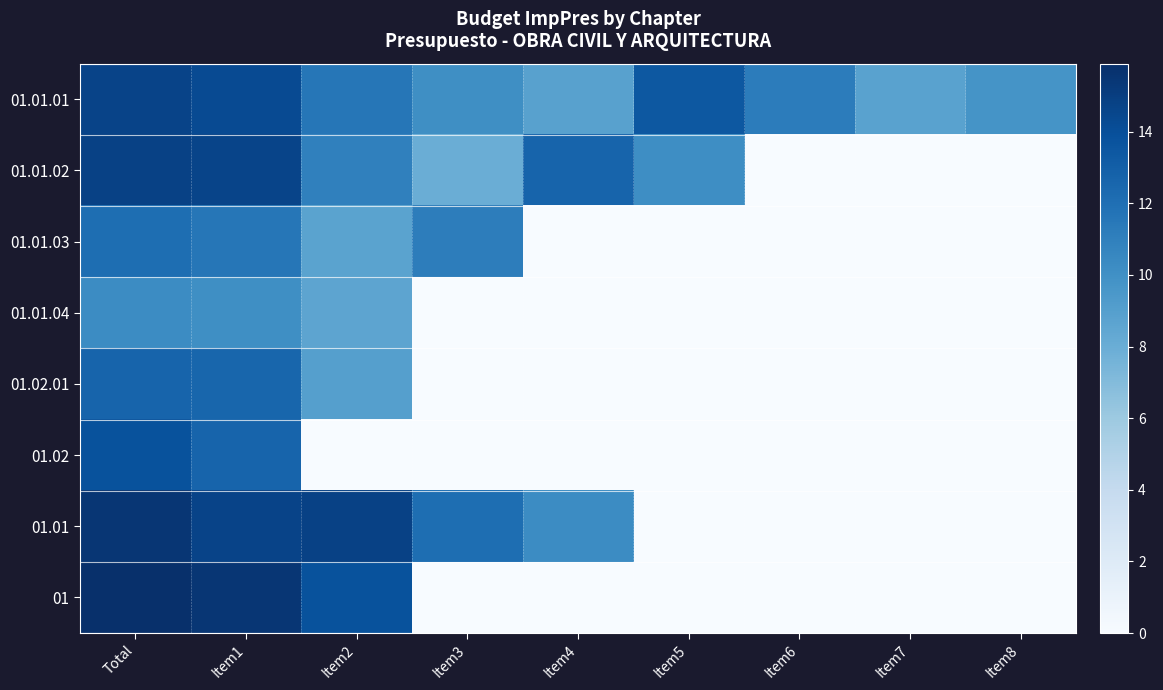

What is the greatest value displayed?

15.9